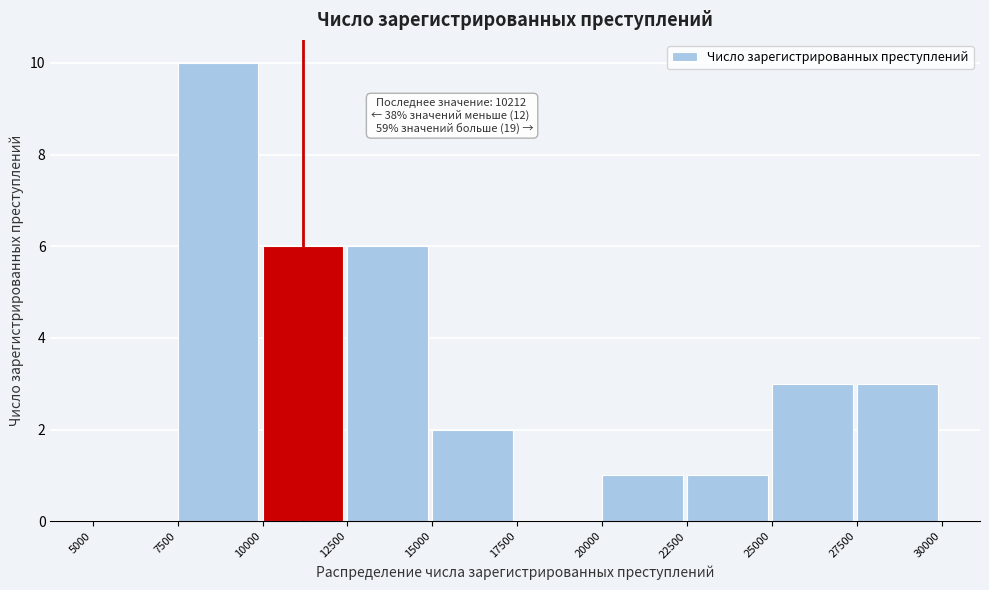

Which range on the x-axis has the tallest bar?

7500 to 10000